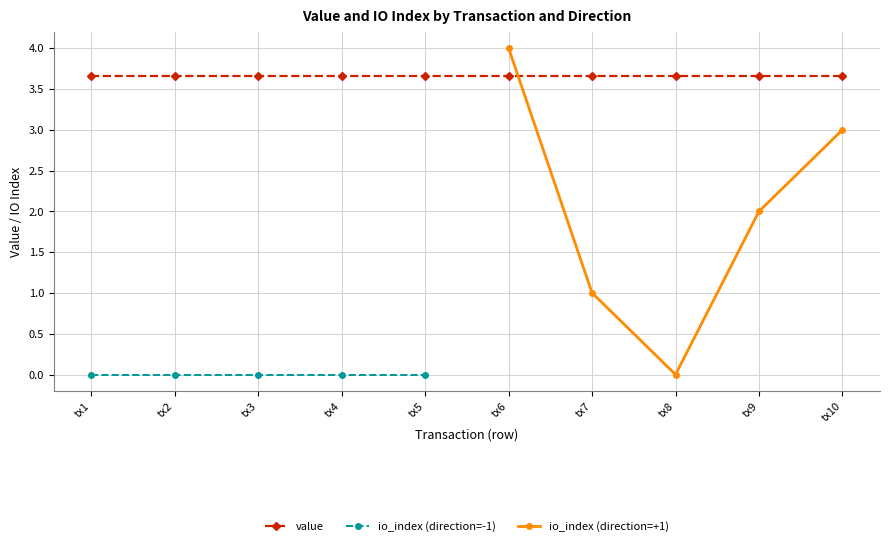

In io_index (direction=1), how many points are lower than both neighbors (excluding endpoints)?

1